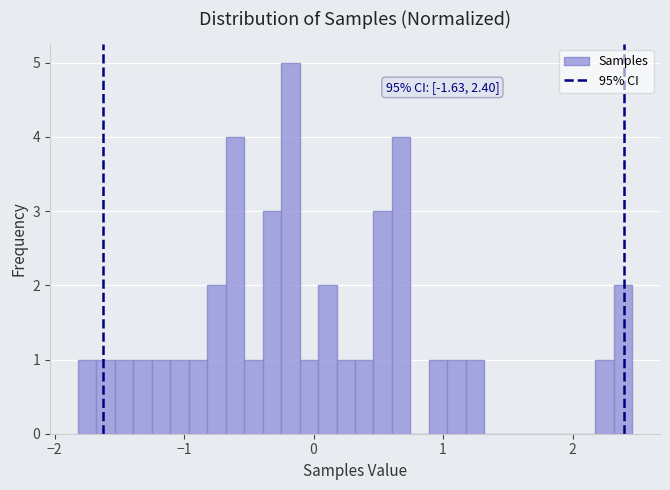

Read against the x-axis, roughly where is the centre of the tallest bar?

-0.2